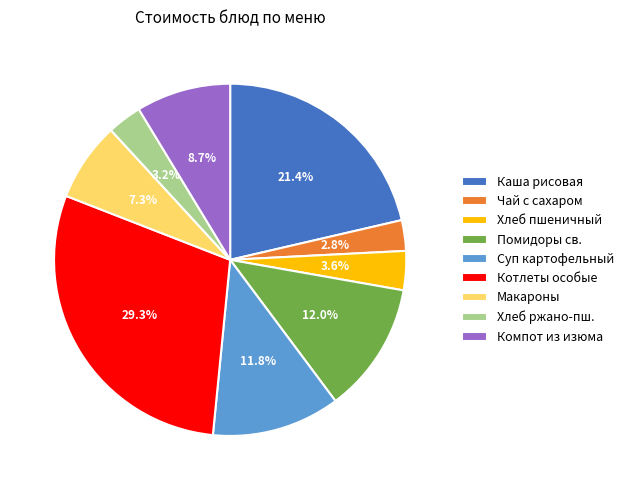

Which has a higher value, Котлеты особые or Хлеб пшеничный?

Котлеты особые